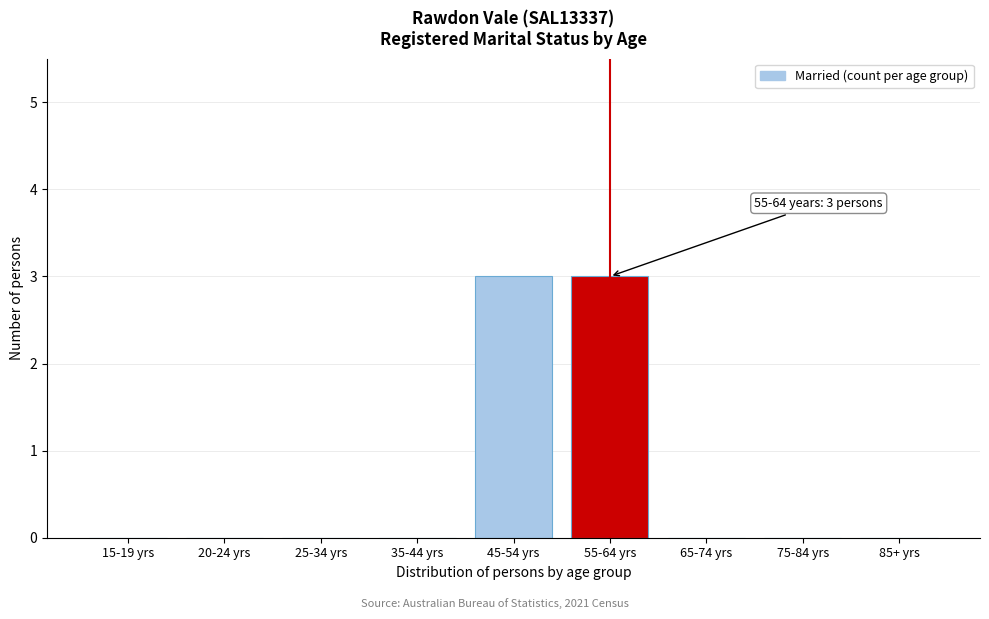

Reading right to left, list all the values displayed in this chart.

85+ yrs=0	75-84 yrs=0	65-74 yrs=0	55-64 yrs=3	45-54 yrs=3	35-44 yrs=0	25-34 yrs=0	20-24 yrs=0	15-19 yrs=0